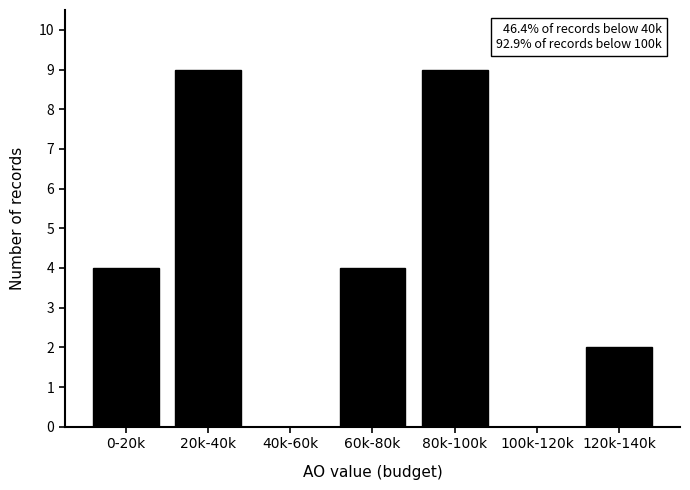

Reading right to left, what are all the values shown in this chart?

120k-140k=2	100k-120k=0	80k-100k=9	60k-80k=4	40k-60k=0	20k-40k=9	0-20k=4